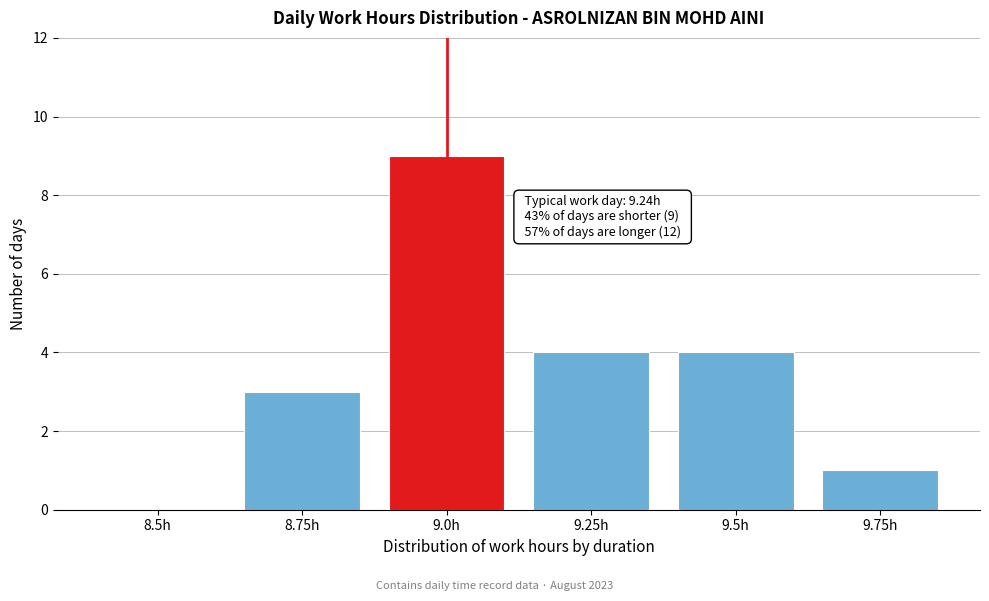

Reading left to right, what are all the values shown in this chart?

8.5h=0	8.75h=3	9.0h=9	9.25h=4	9.5h=4	9.75h=1